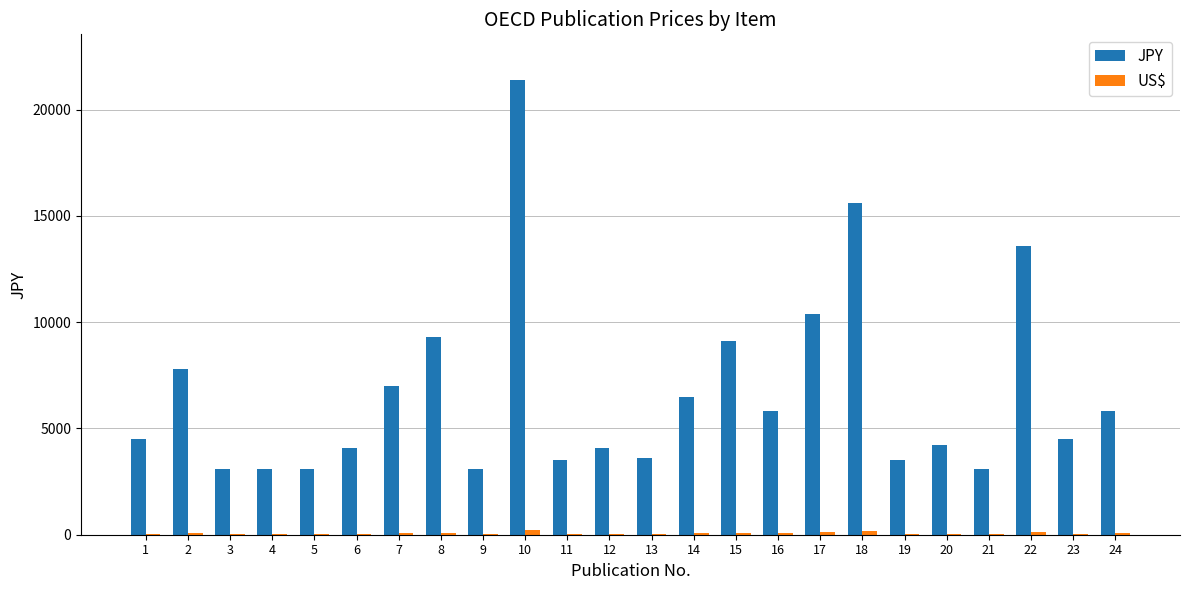

At which category is the sum across all series the highest?

10